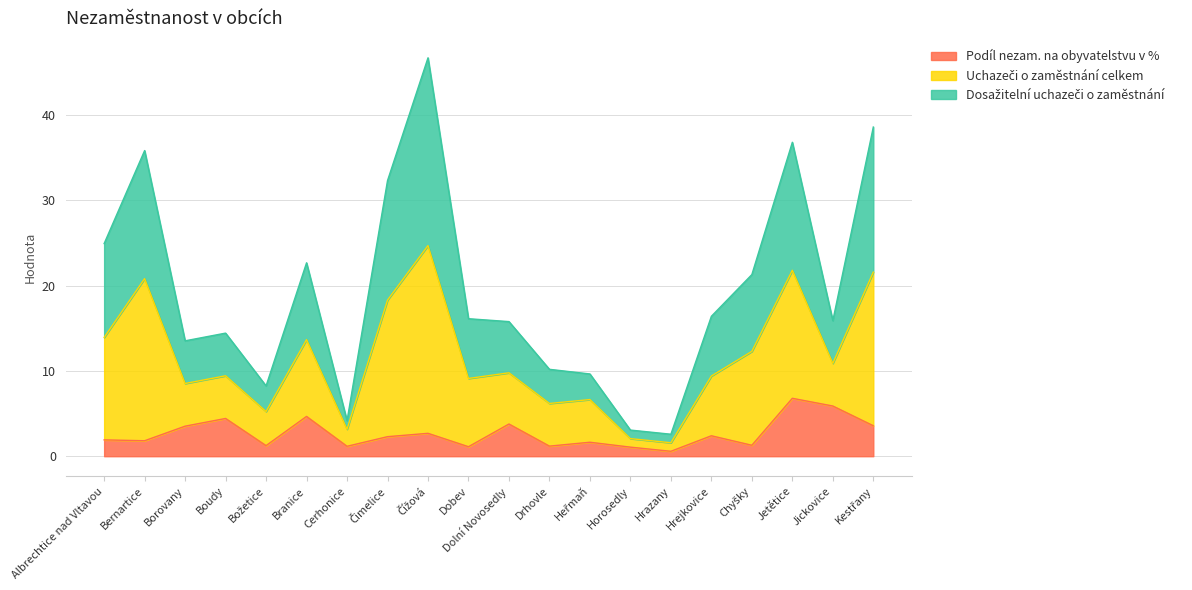

At which category is the sum across all series the highest?

Čížová